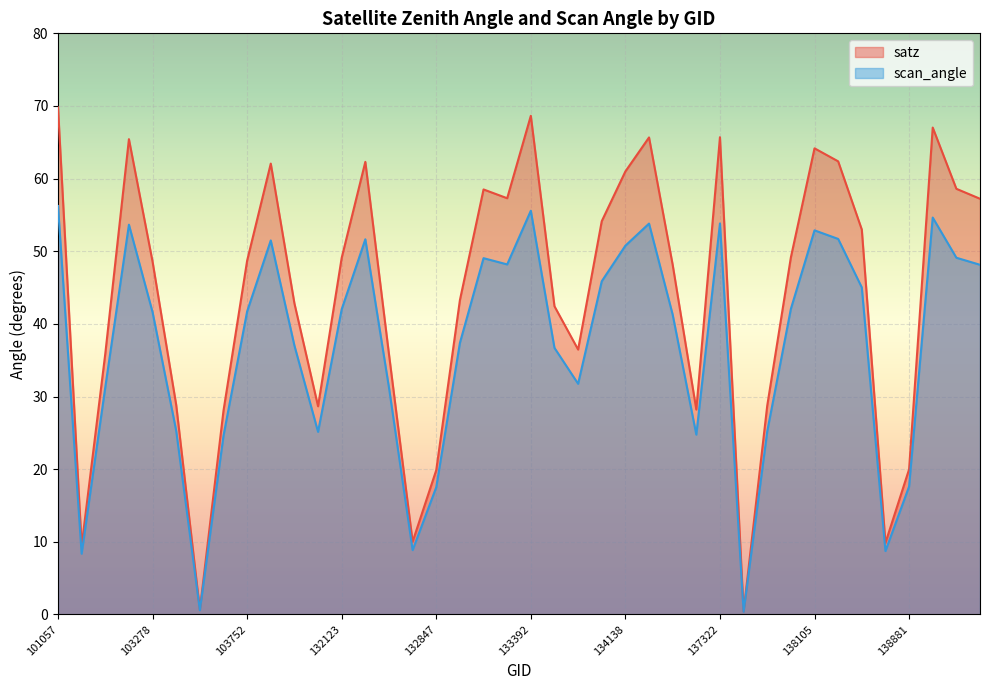

How many lines are shown in the chart?

2